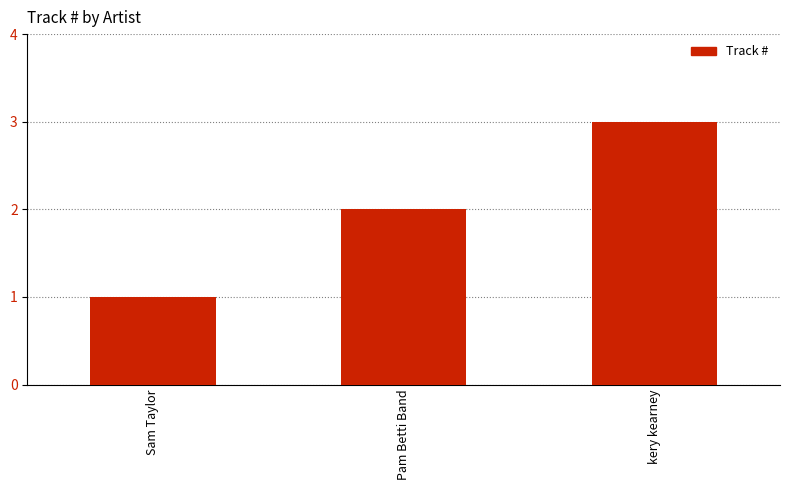

Reading left to right, what are all the values shown in this chart?

1	2	3